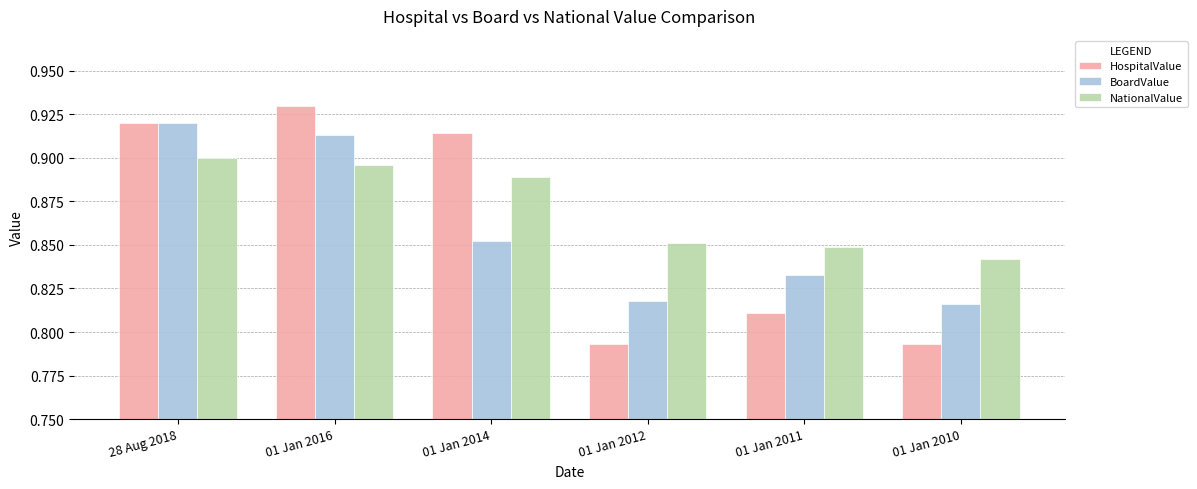

At which label does NationalValue reach its minimum?

01 Jan 2010